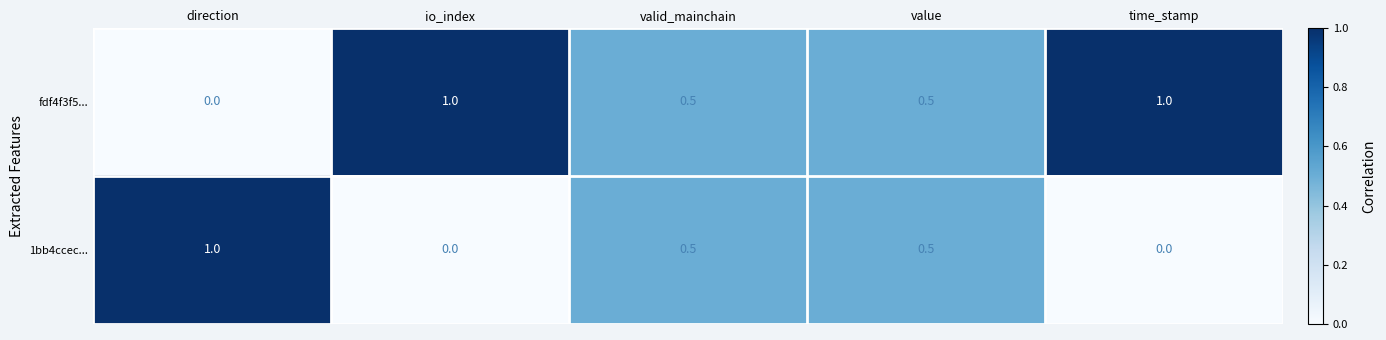

Reading right to left, transcribe all the data shown in this chart.

fdf4f3f5...: time_stamp=1.0	value=0.5	valid_mainchain=0.5	io_index=1.0	direction=0.0
1bb4ccec...: time_stamp=0.0	value=0.5	valid_mainchain=0.5	io_index=0.0	direction=1.0